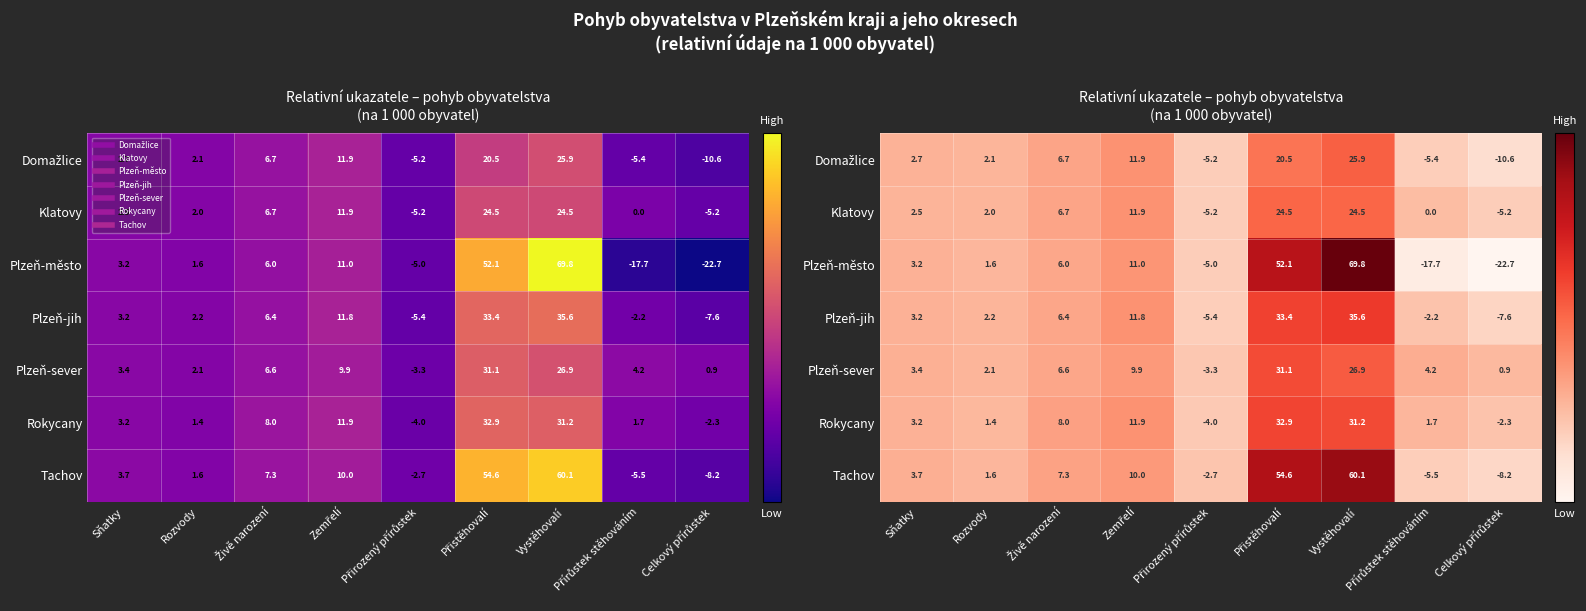

What is the sum of all Plzeň-sever values?

81.8